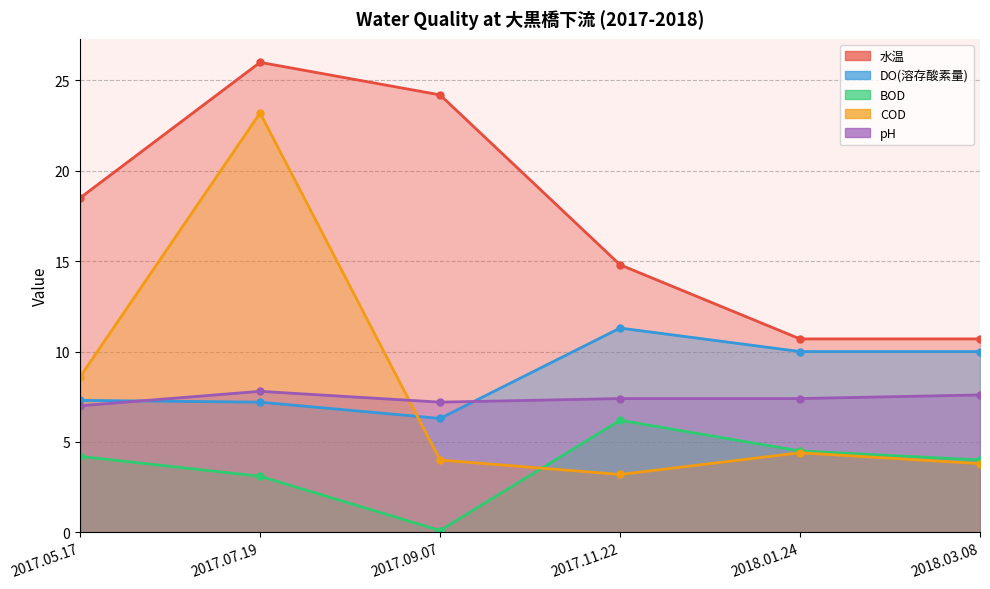

At which category does the chart reach its minimum across all series?

2017.09.07